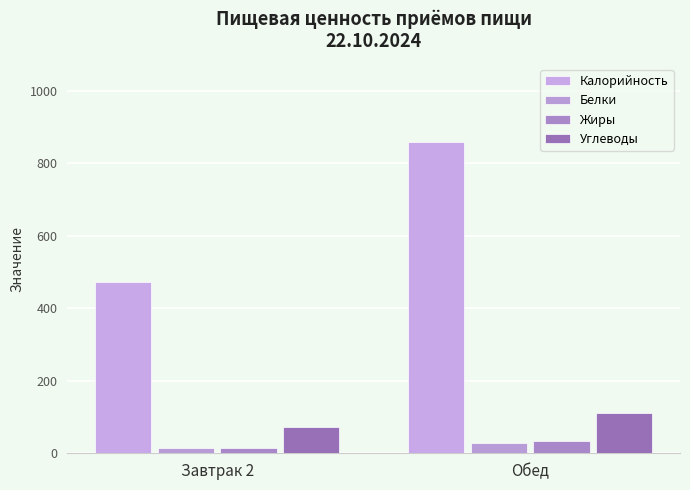

What is the value of the Белки bar at the 2nd from the left?

29.6